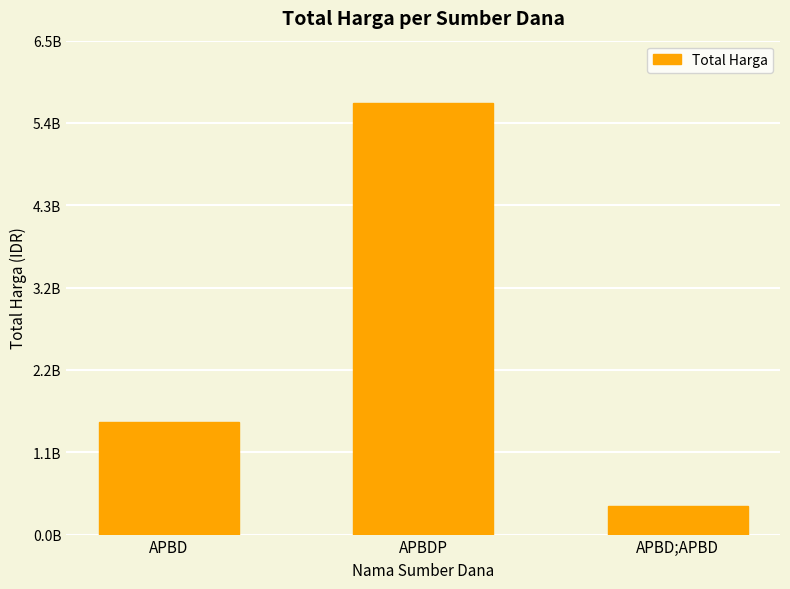

Does the chart contain stacked bars?

No